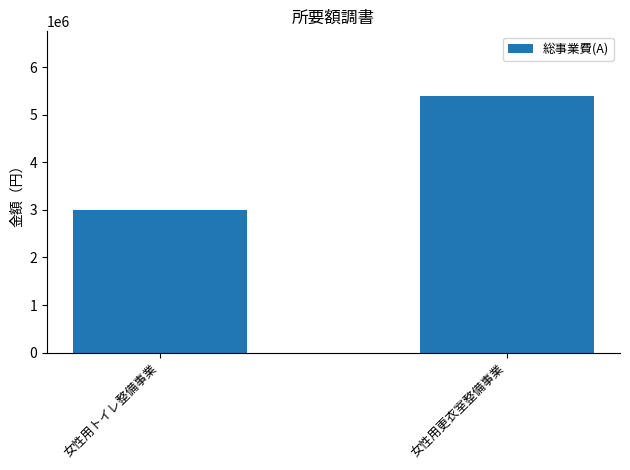

What is the change in value from 女性用トイレ整備事業 to 女性用更衣室整備事業?

+2400000